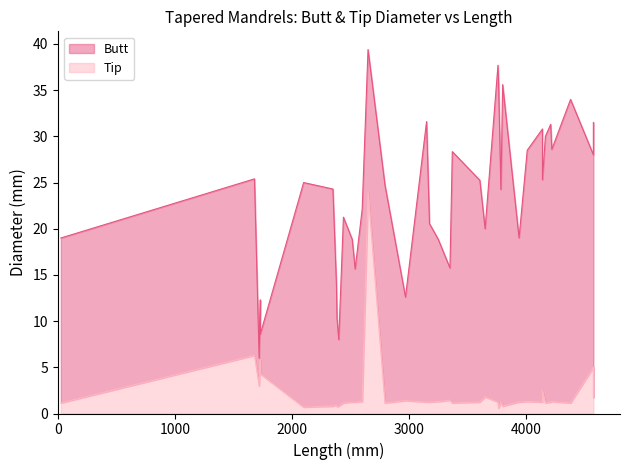

What is the greatest value displayed?

39.4